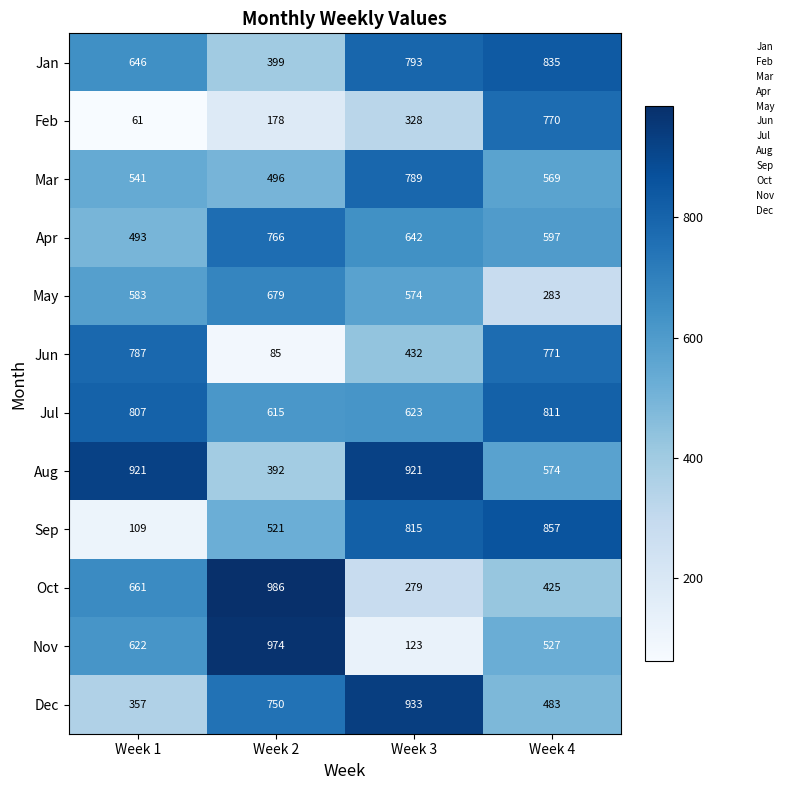

What is the average value of the May series?

530